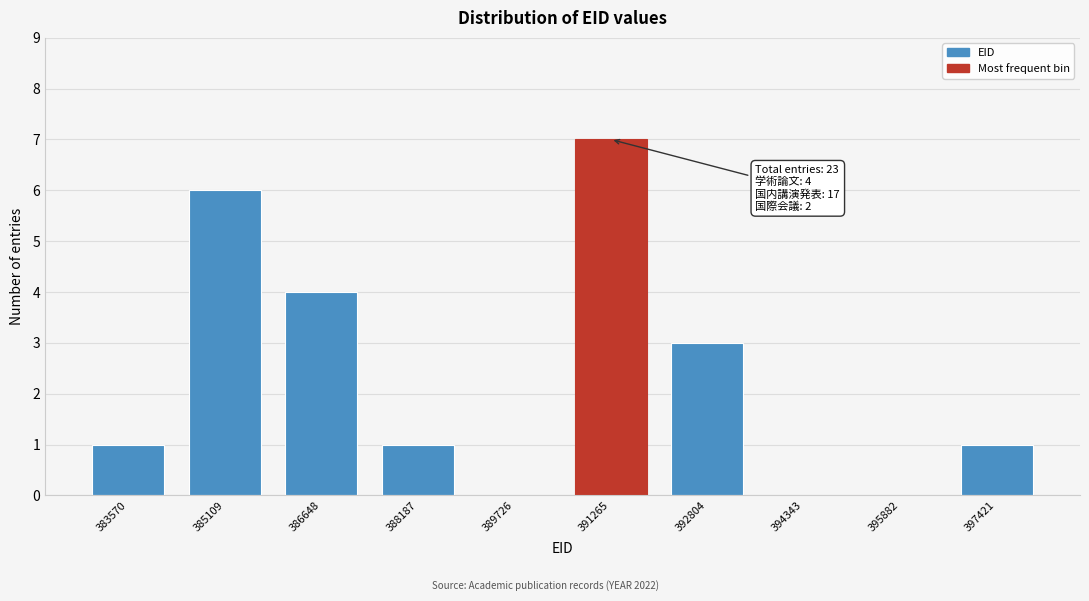

Reading left to right, transcribe all the data shown in this chart.

383570=1	385109=6	386648=4	388187=1	389726=0	391265=7	392804=3	394343=0	395882=0	397421=1